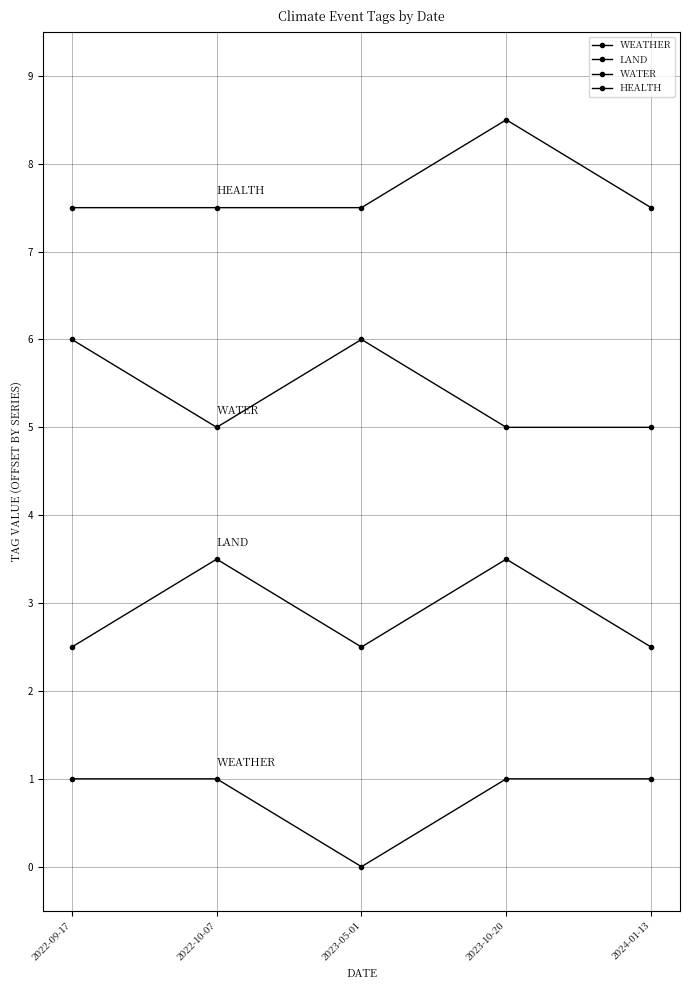

Where is the first local minimum for LAND?

2023-05-01